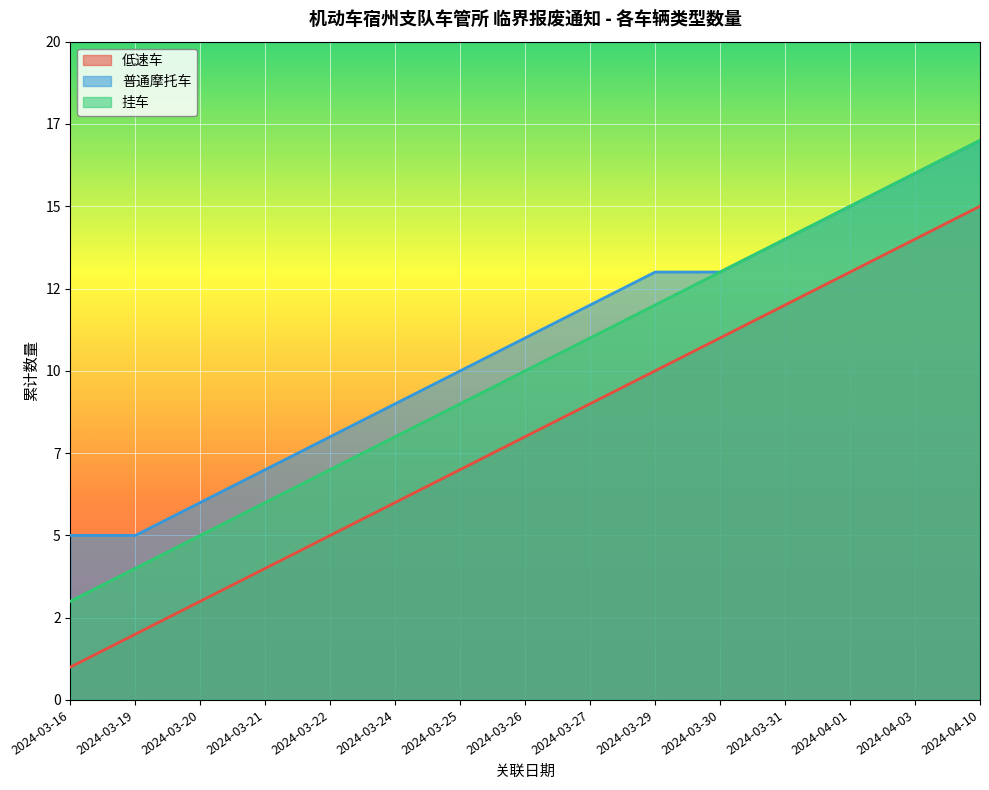

Reading right to left, list all the values displayed in this chart.

低速车 趋势线: 15	14	13	12	11	10	9	8	7	6	5	4	3	2	1
普通摩托车 趋势线: 17	16	15	14	13	13	12	11	10	9	8	7	6	5	5
挂车 趋势线: 17	16	15	14	13	12	11	10	9	8	7	6	5	4	3